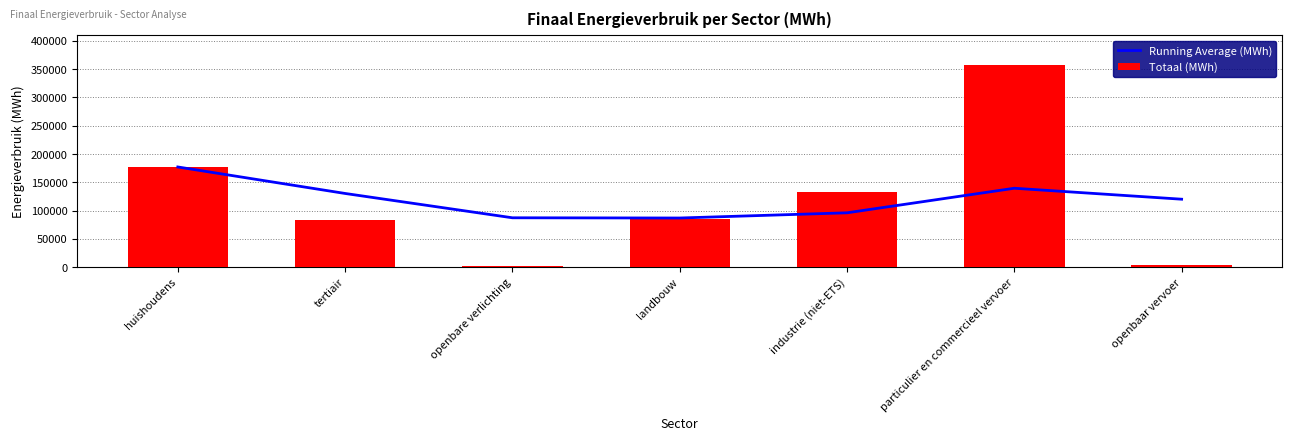

At which label is Totaal (MWh) closest to 178954?

huishoudens